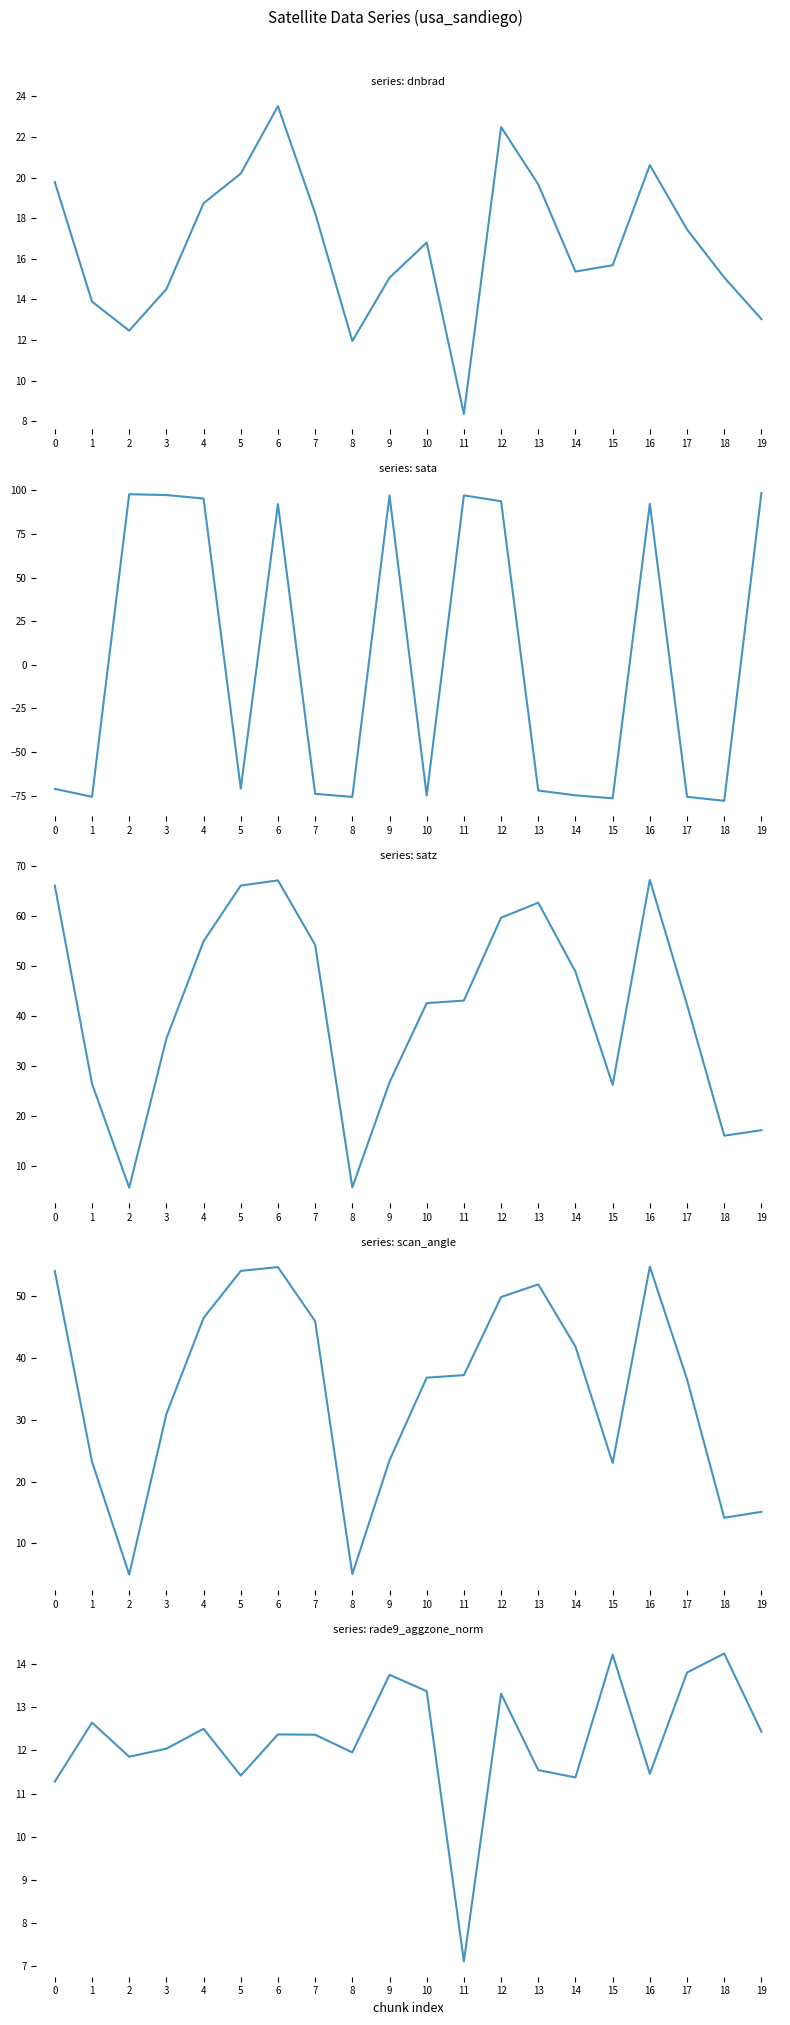

Which series has the widest spread of values?

sata